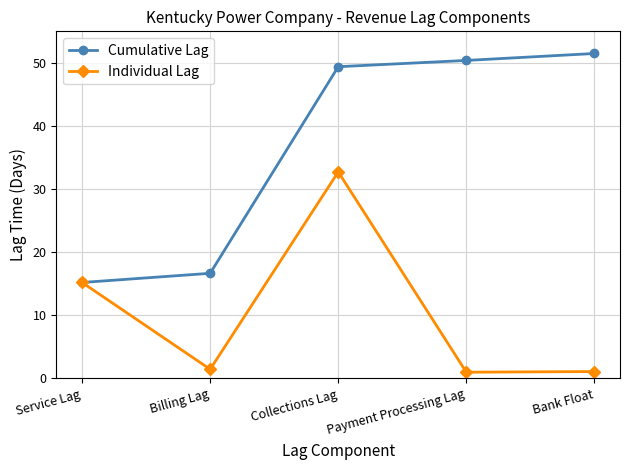

Does the chart have visible grid lines?

Yes